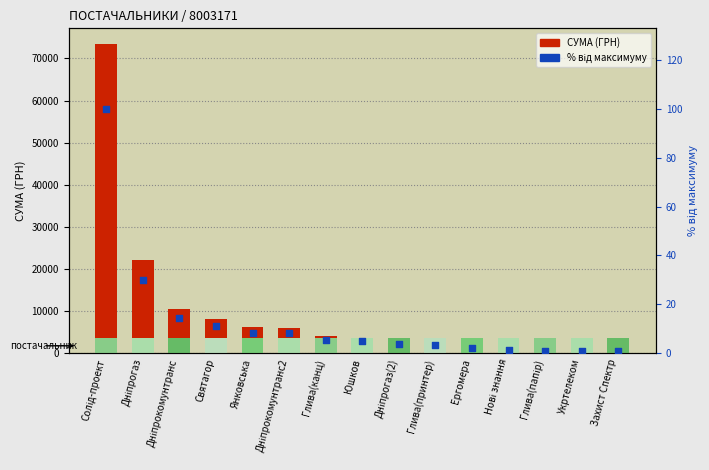

What are all the series names shown in the legend?

СУМА (ГРН), % від максимуму